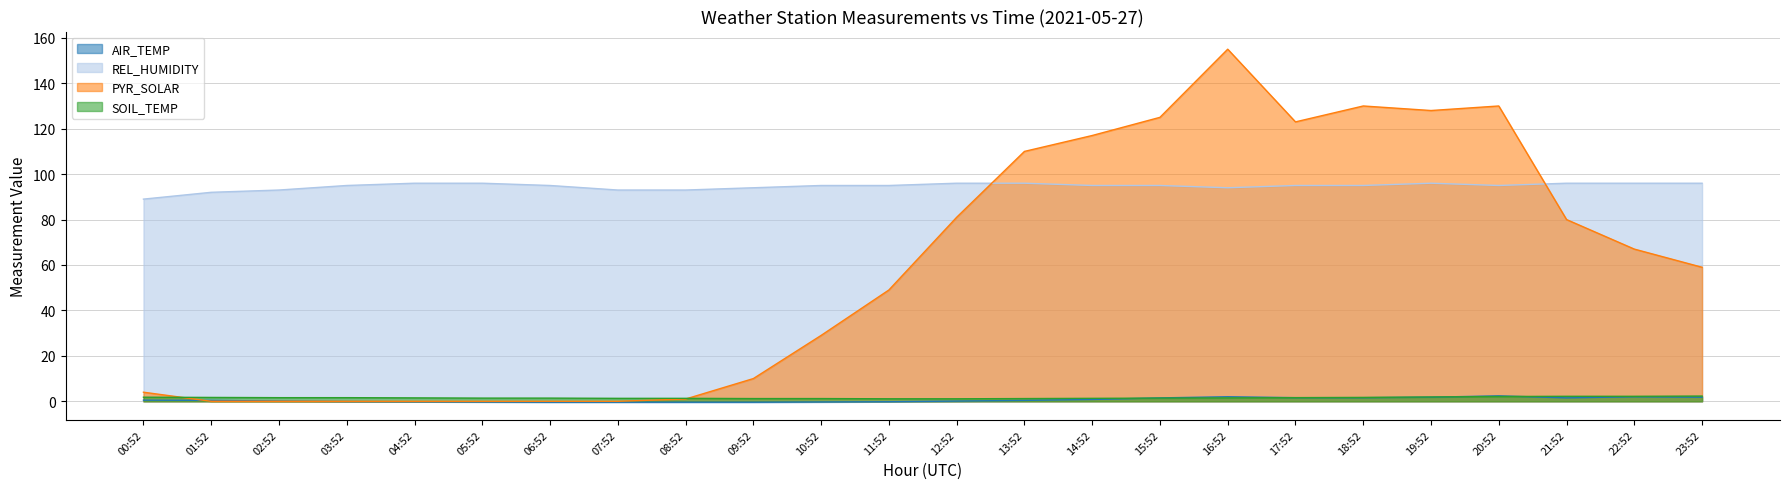

Rank the categories by PYR_SOLAR value from highest to lowest.

16:52, 18:52, 20:52, 19:52, 15:52, 17:52, 14:52, 13:52, 12:52, 21:52, 22:52, 23:52, 11:52, 10:52, 09:52, 00:52, 08:52, 01:52, 02:52, 03:52, 04:52, 05:52, 06:52, 07:52